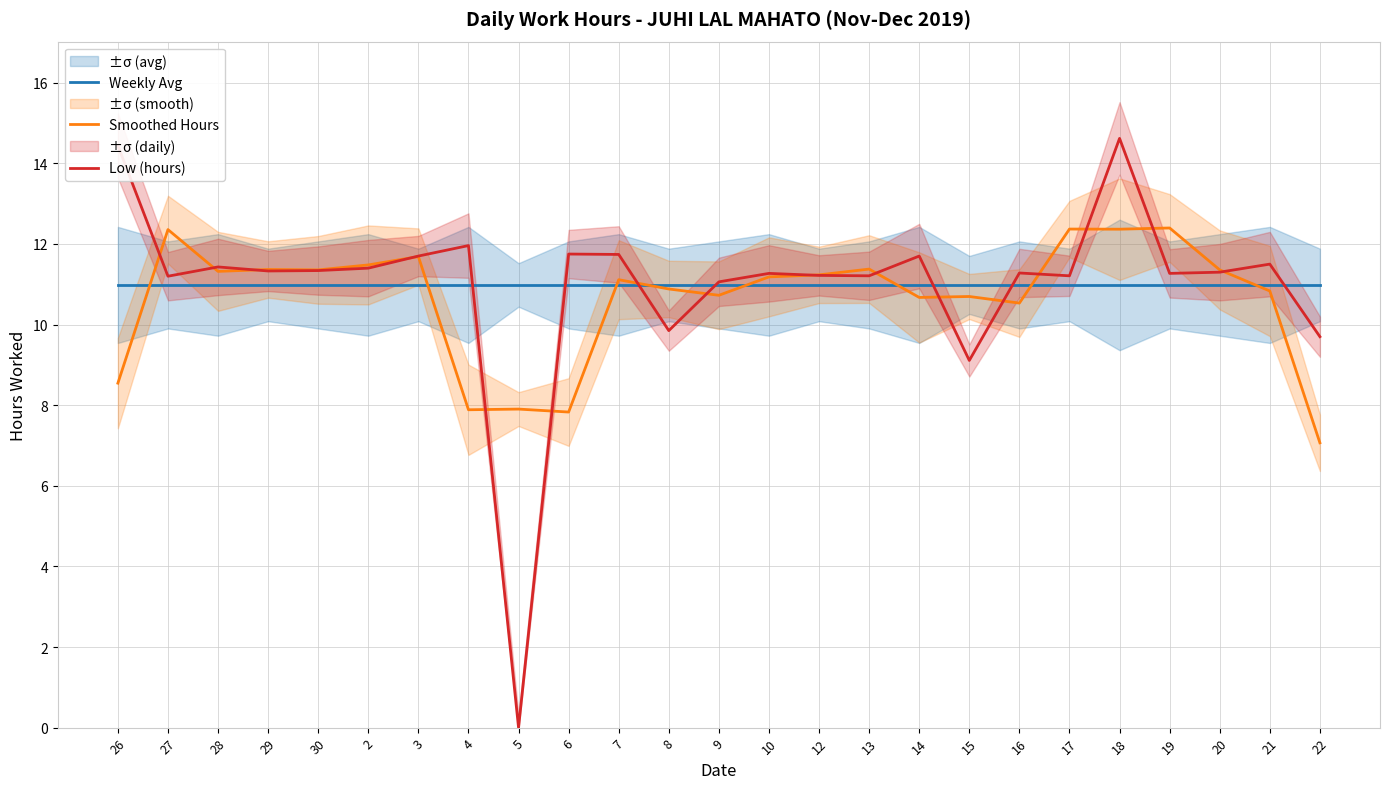

Which category has the highest value in the Low (hours) series?

18